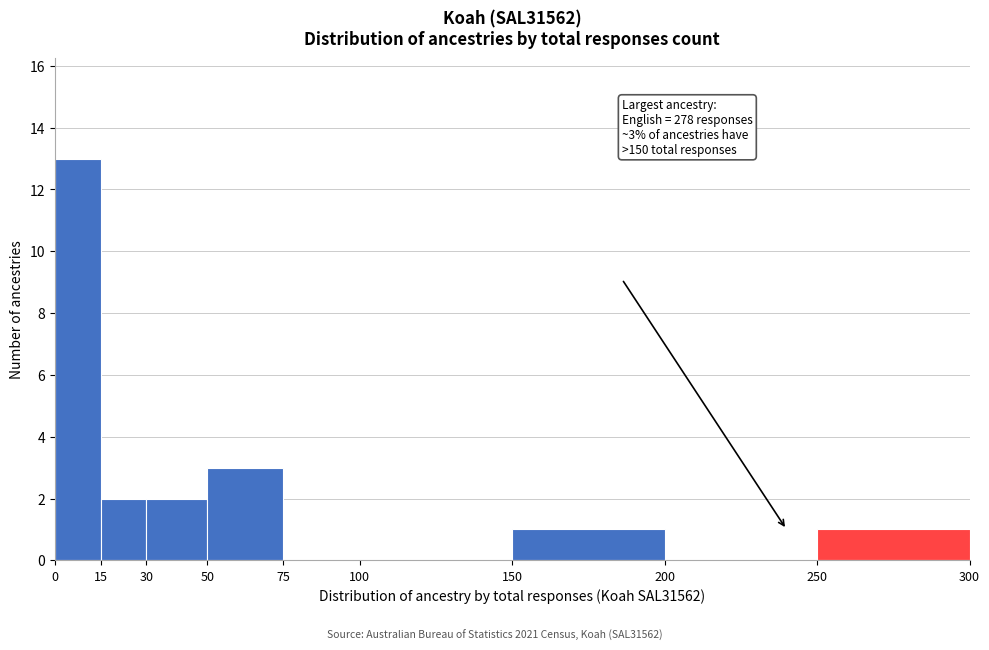

Over which range of the x-axis is the bar tallest?

0 to 15